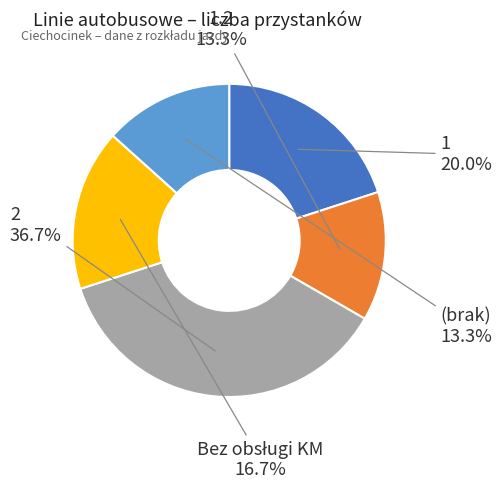

Is there any slice that represents more than half of the pie?

No